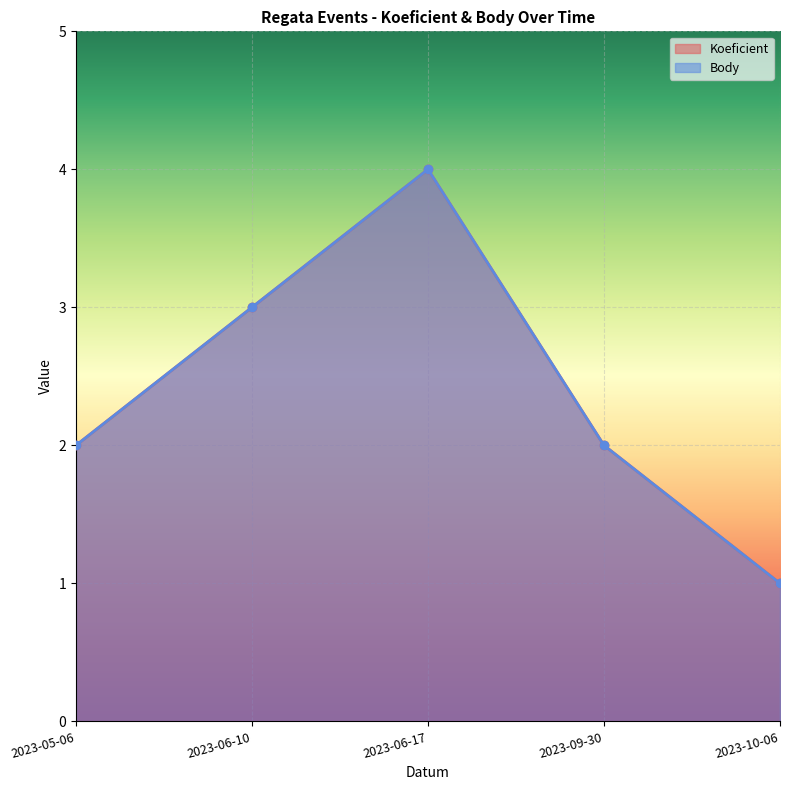

What are all the series names shown in the legend?

Koeficient, Body